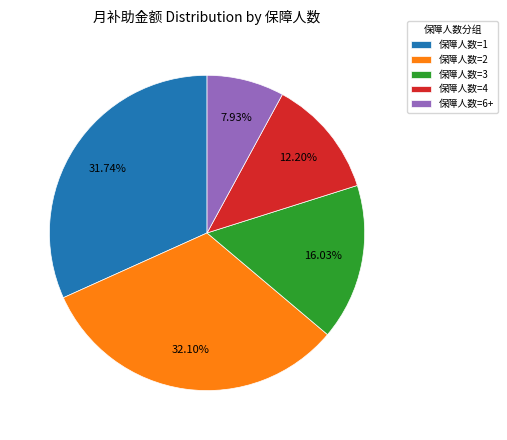

Is there a majority slice in this chart?

No